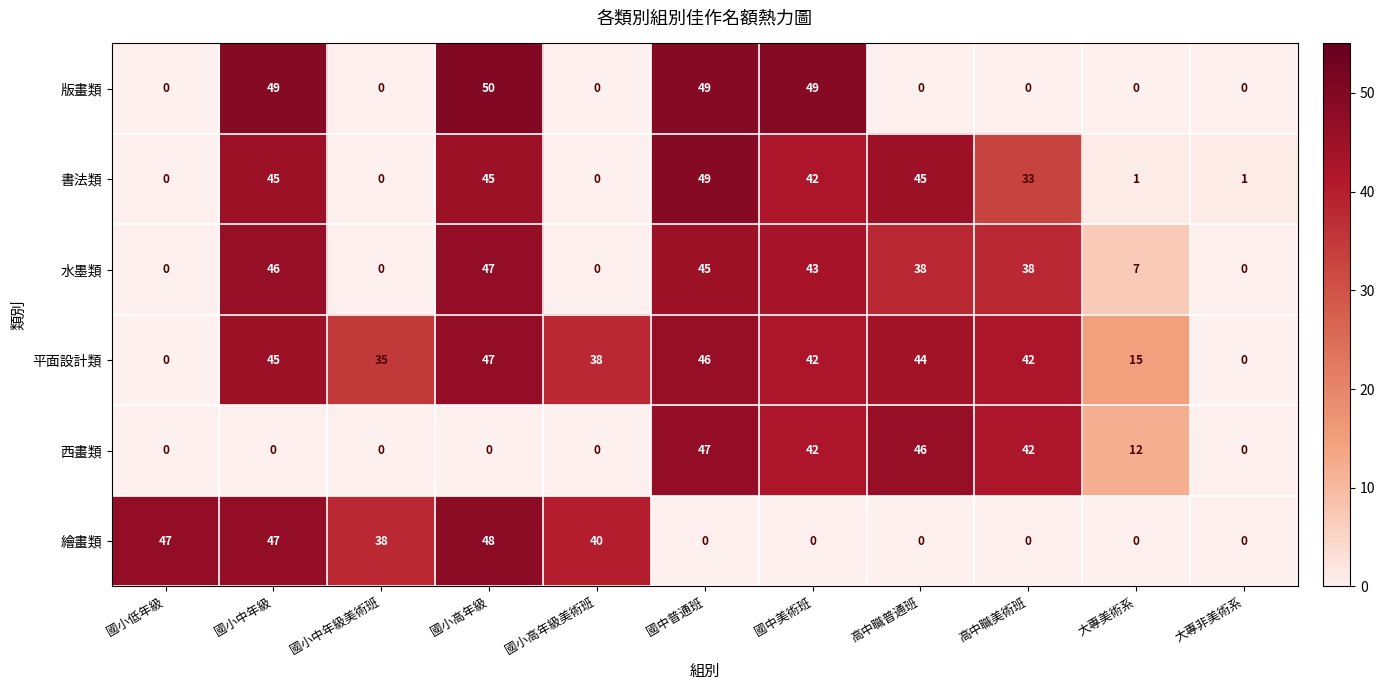

What is the difference between the second highest and minimum values in the 書法類 series?

45